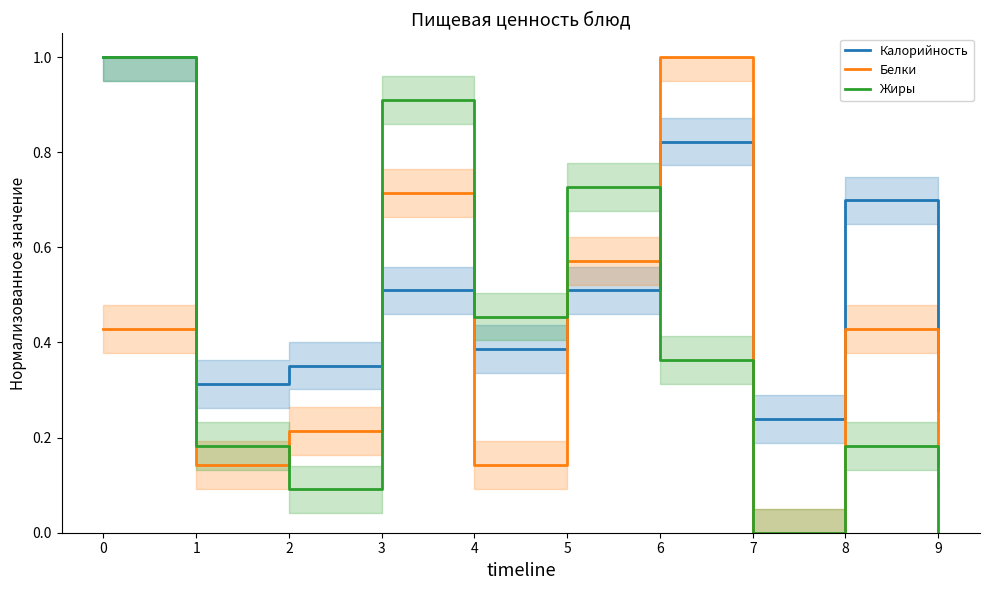

True or false: Белки and Калорийность intersect in this chart.

True